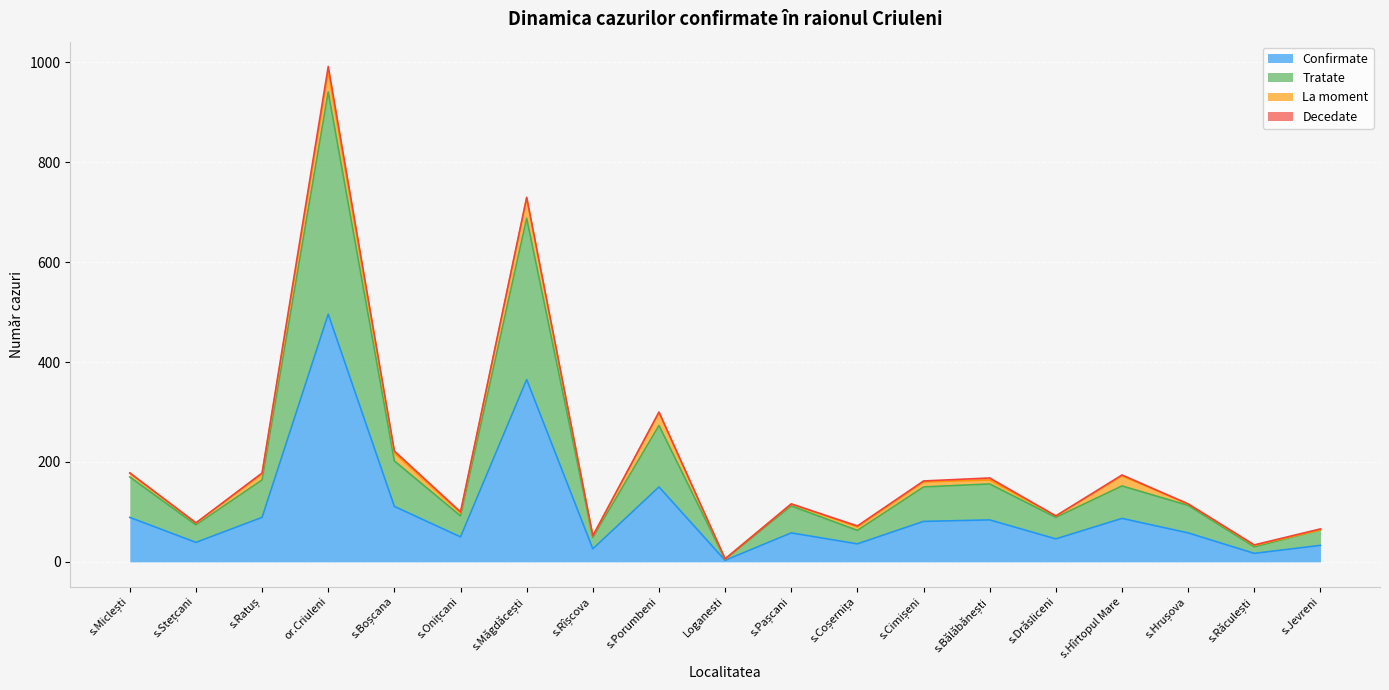

At which label does Confirmate reach its peak?

or.Criuleni